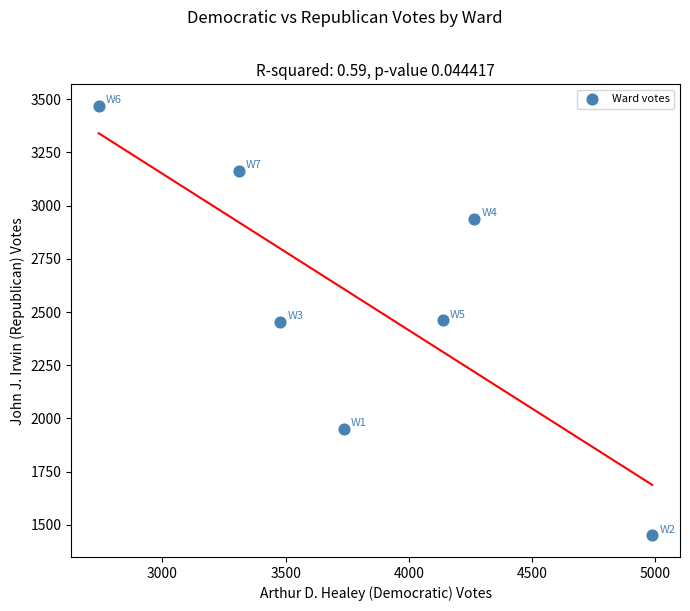

What is the average Y value?

2555